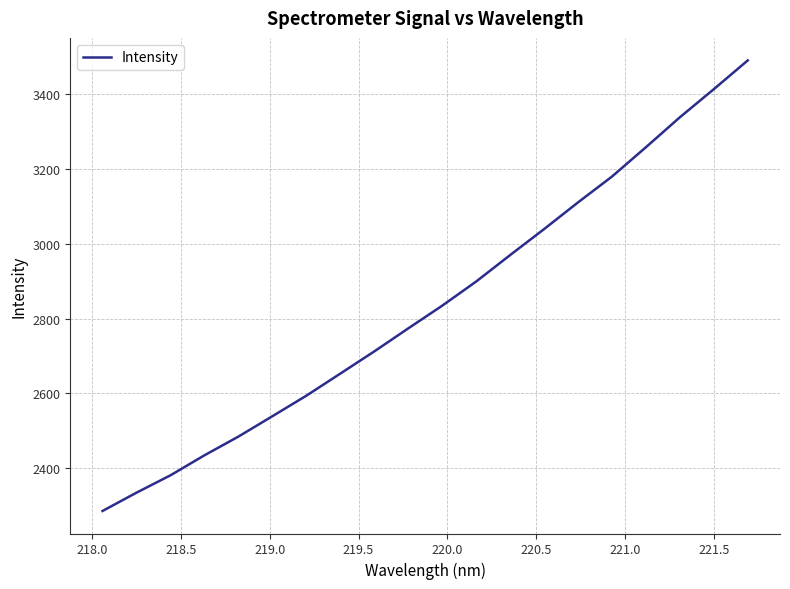

What is the sum of all values?

56724.0